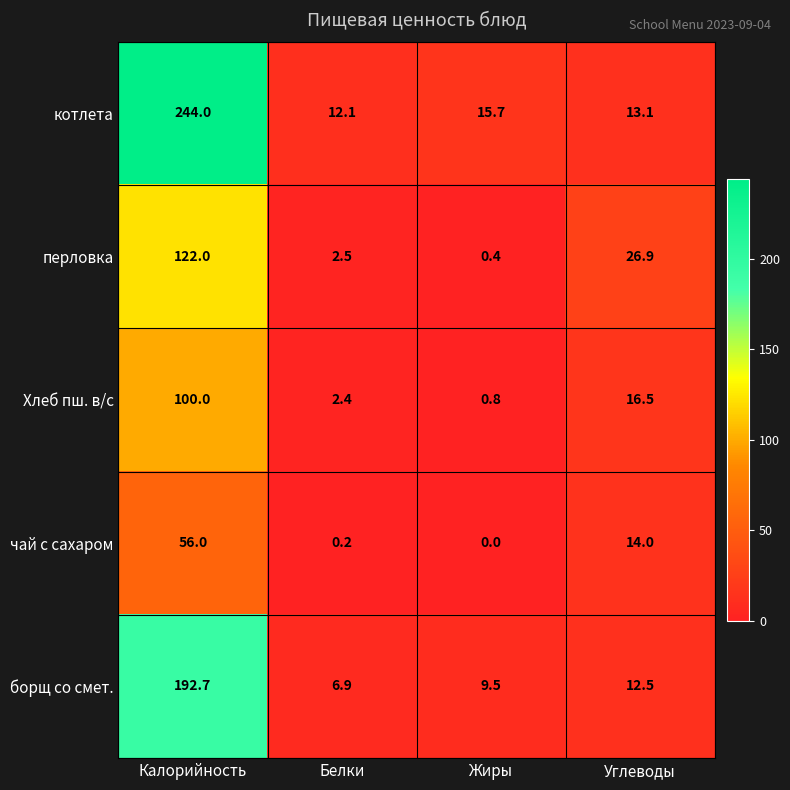

At which category does the chart reach its minimum across all series?

Жиры